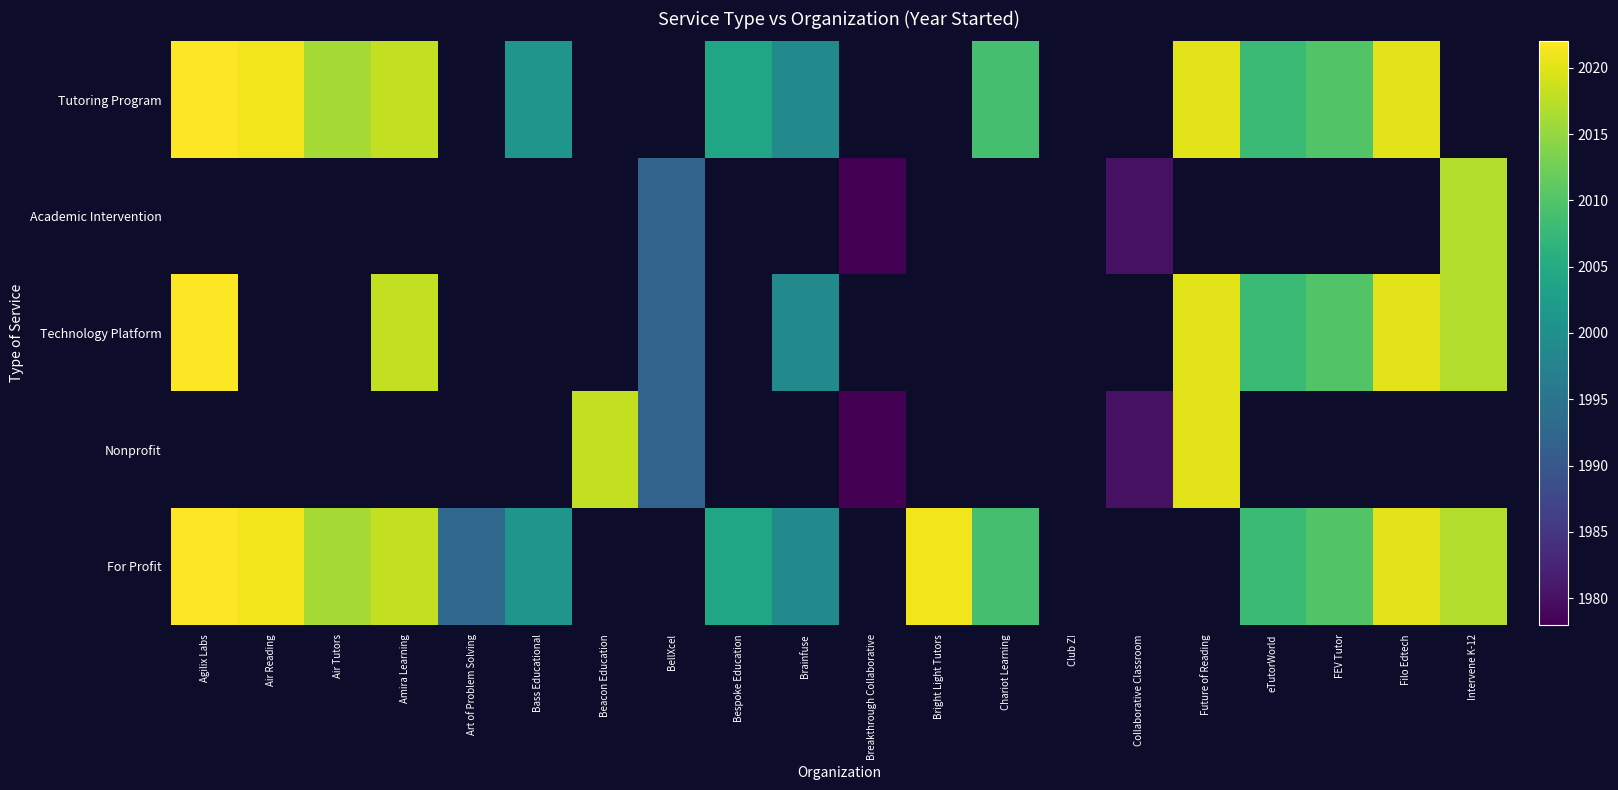

What is the minimum value for Technology Platform?

1992.0